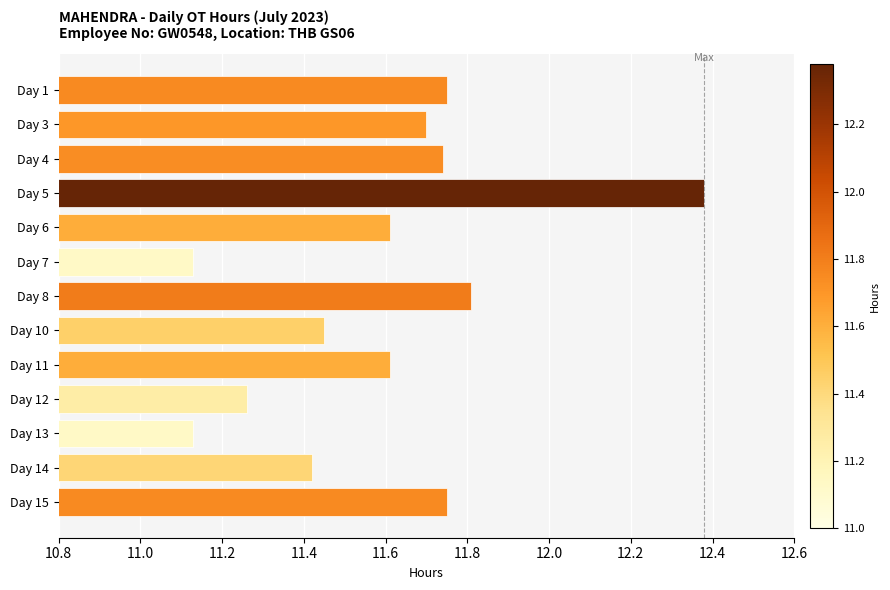

What is the sum of the values at Day 10 and Day 13?

22.6